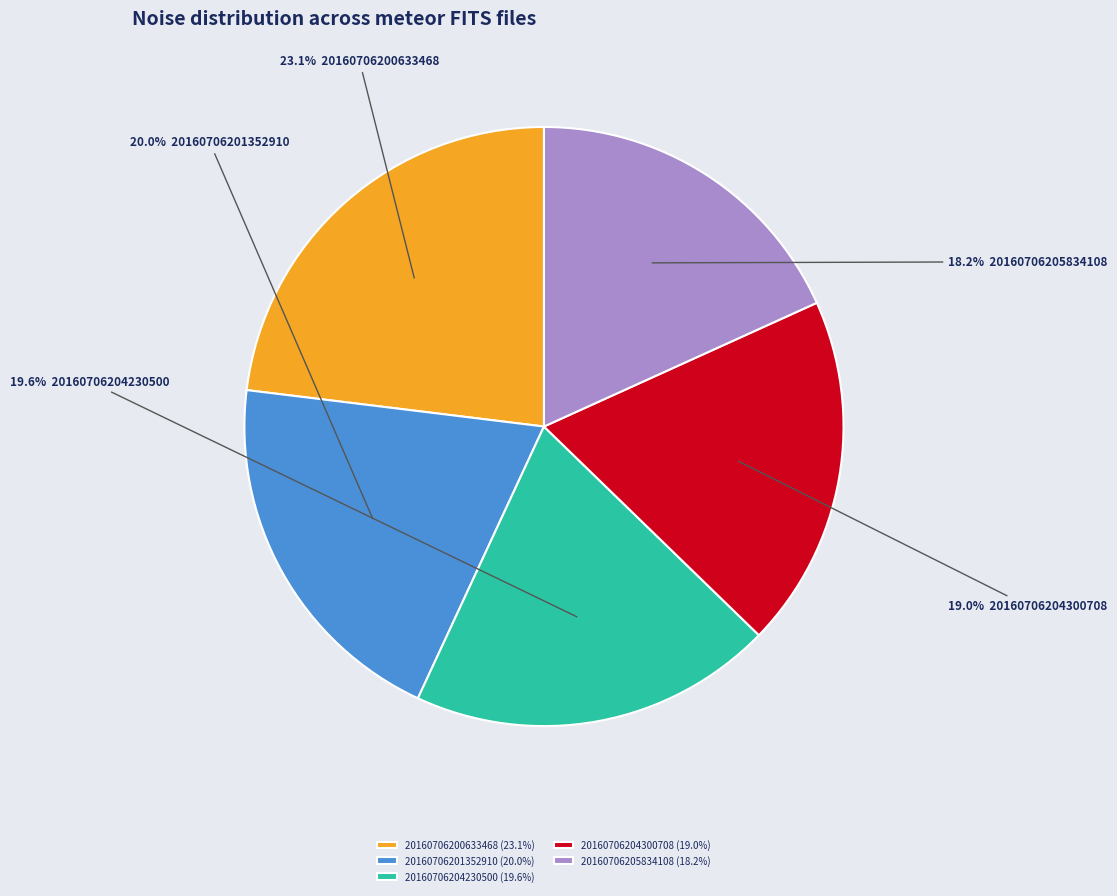

What is the largest slice in the pie chart?

20160706200633468